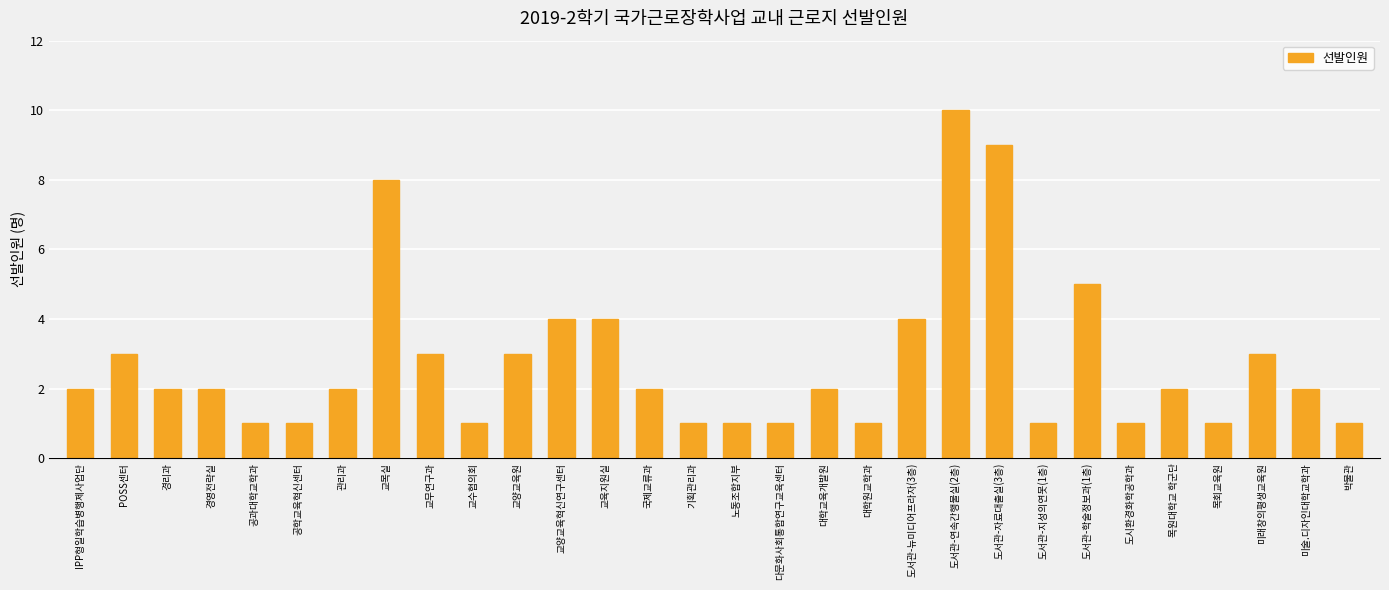

What is the smallest value displayed?

1